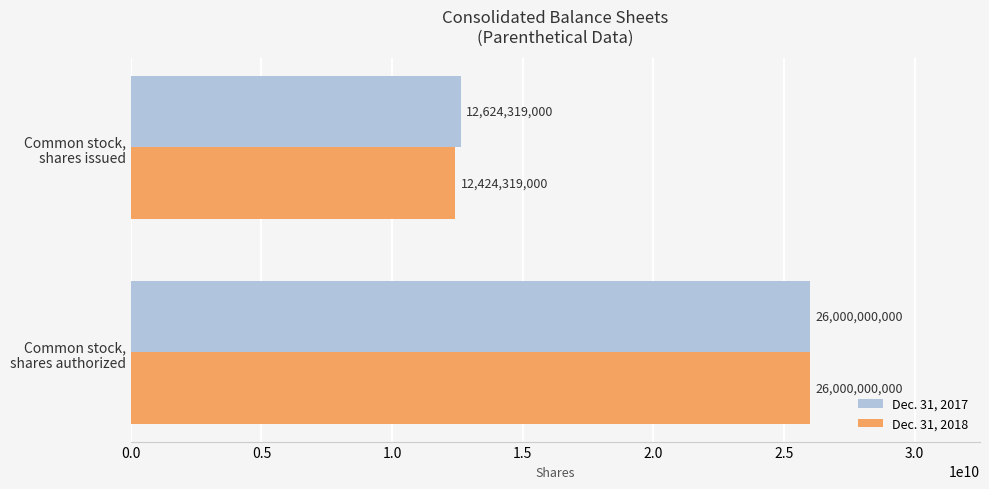

Which series has the widest spread of values?

Dec. 31, 2018